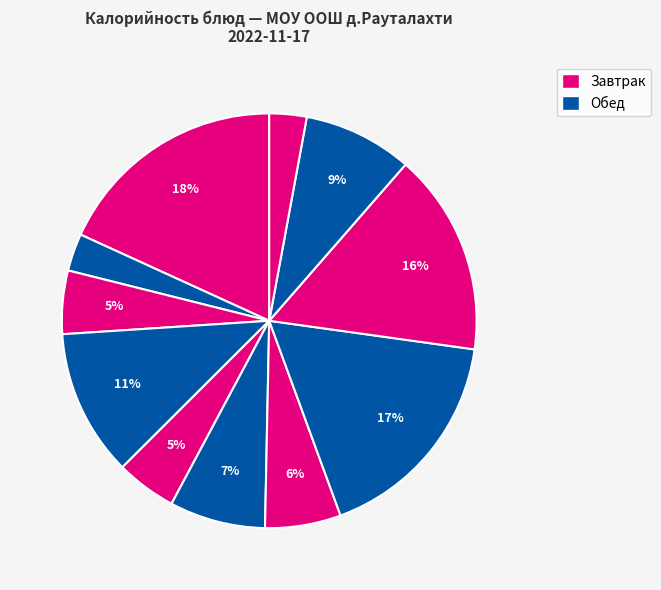

How many segments does this pie chart have?

11